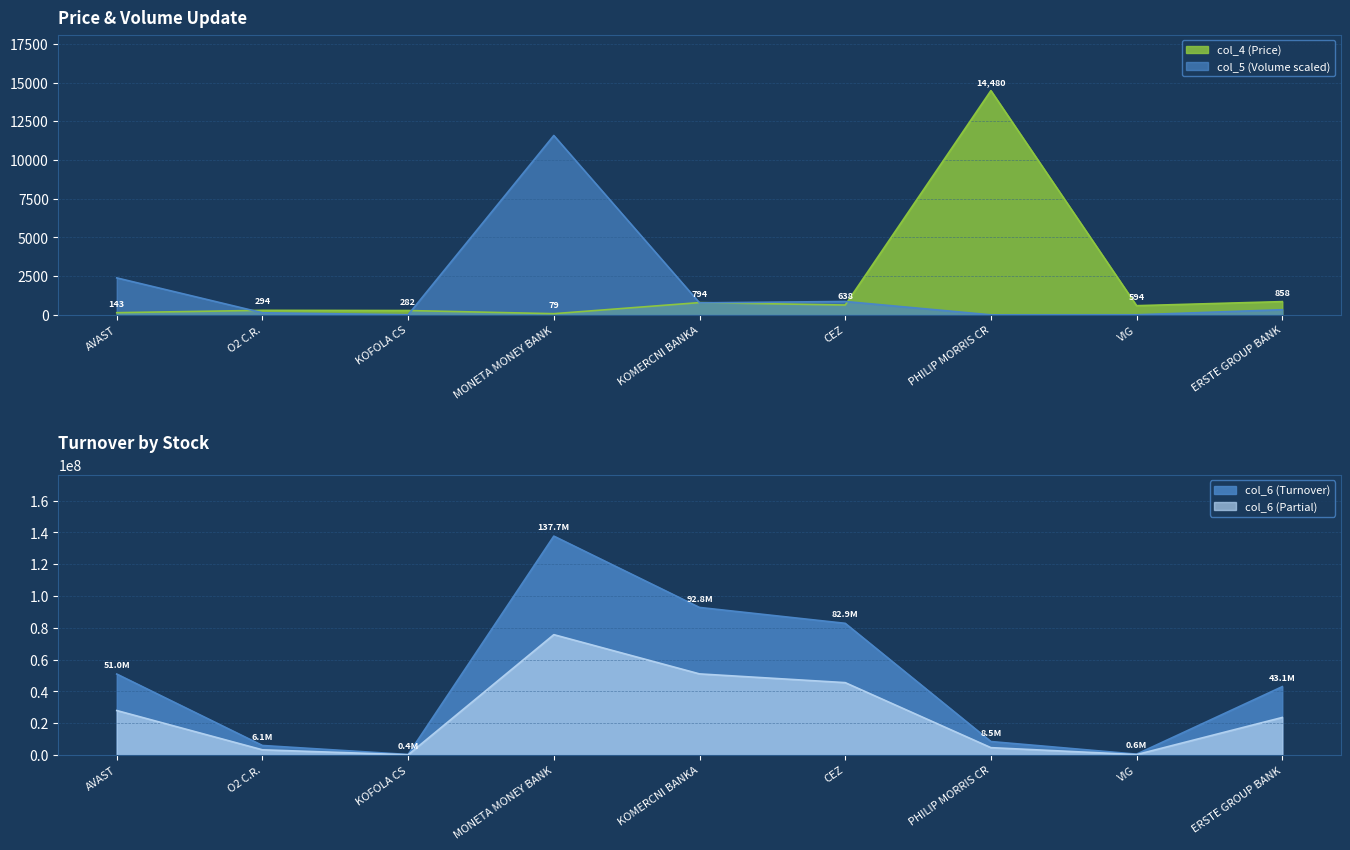

Which label corresponds to the largest value in the chart?

MONETA MONEY BANK